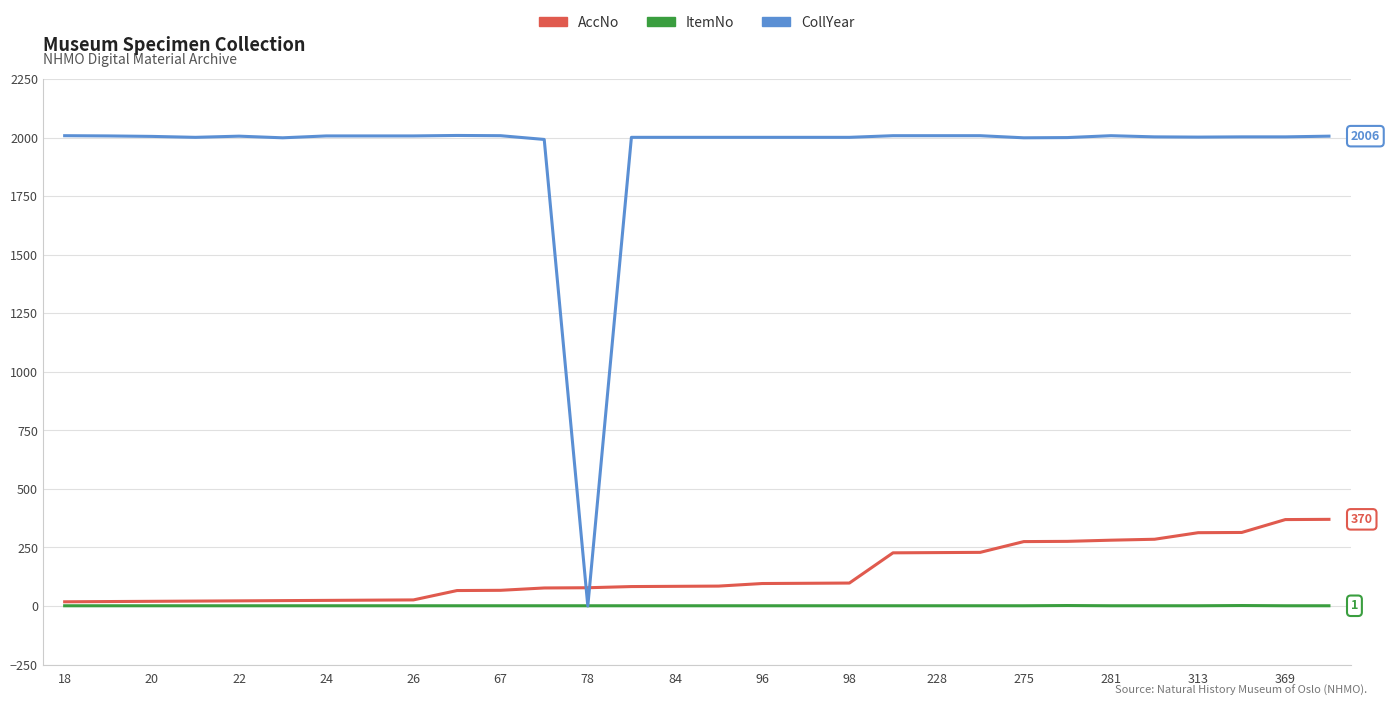

Which series has the largest range (max minus min)?

CollYear